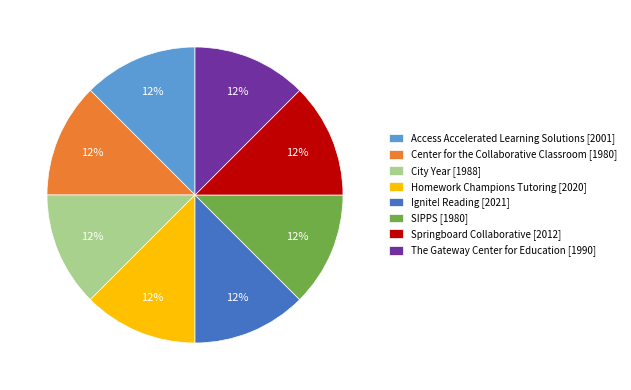

Approximately how many times larger is the value at Ignite! Reading [2021] compared to Access Accelerated Learning Solutions [2001]?

1.0